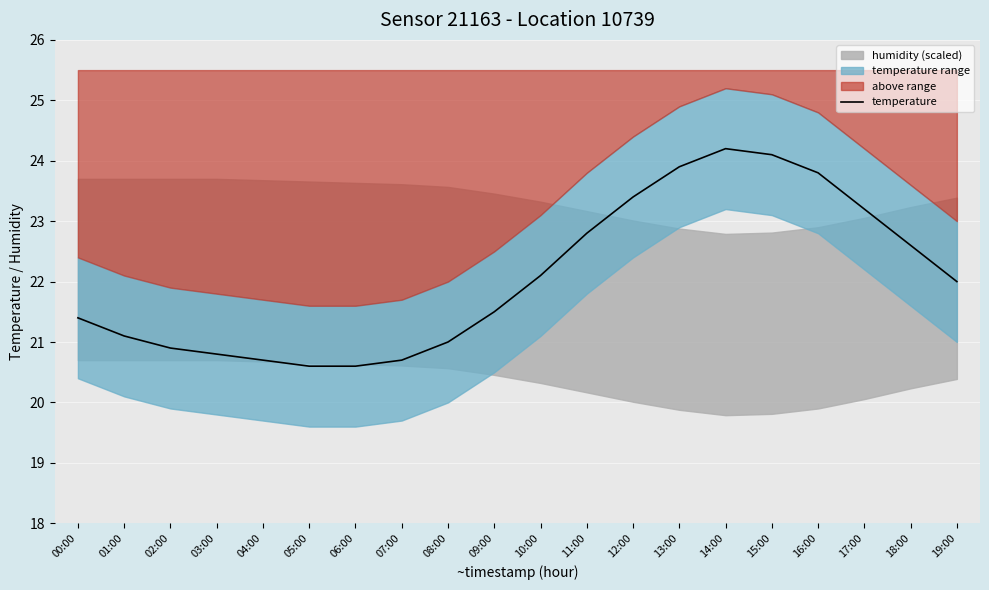

Approximately how many times larger is the value at 17:00 compared to 16:00?

1.0